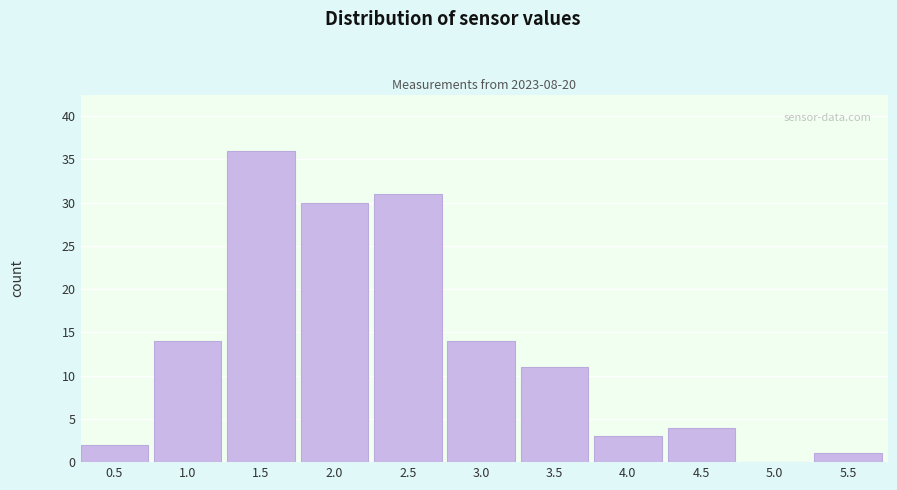

Reading left to right, extract all data points from this chart.

0.5=2	1.0=14	1.5=36	2.0=30	2.5=31	3.0=14	3.5=11	4.0=3	4.5=4	5.0=0	5.5=1